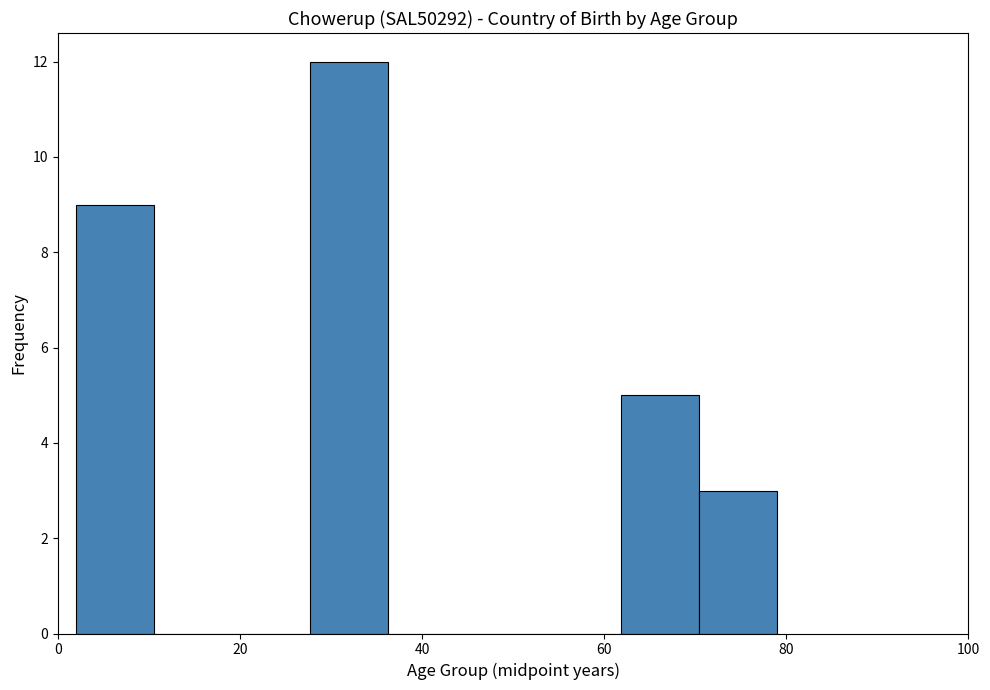

Over which range of the x-axis is the bar tallest?

28 to 36